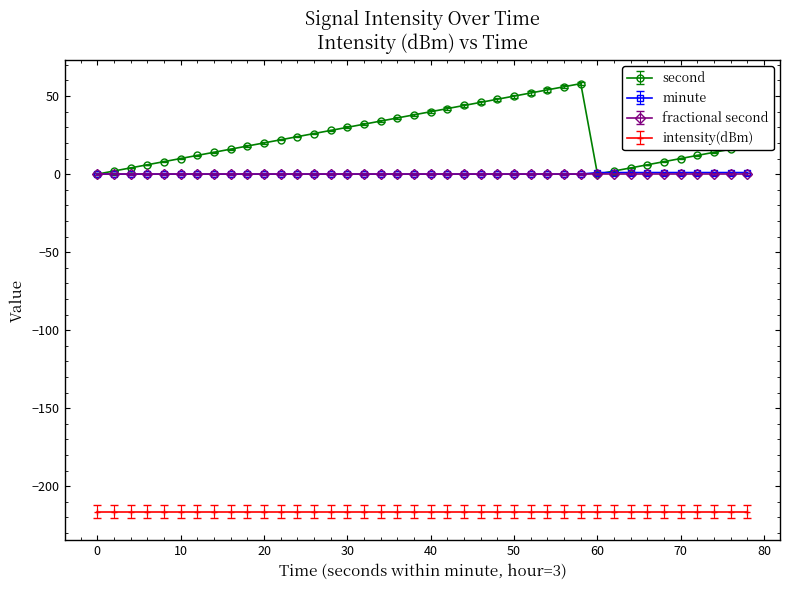

Which series has the largest total across all categories?

second